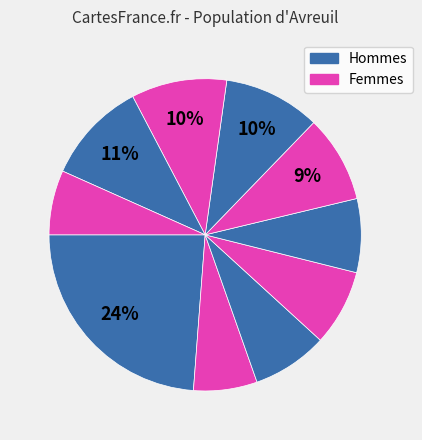

To the nearest percent, what is the difference between the largest and smallest slice percentages?

17%